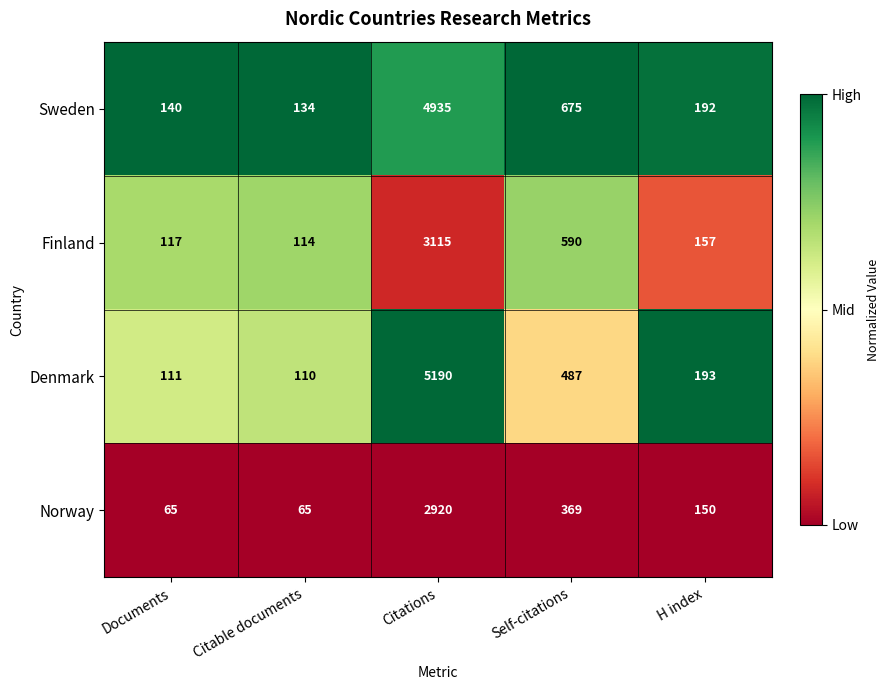

At Self-citations, list the series in order from largest to smallest.

Sweden, Finland, Denmark, Norway